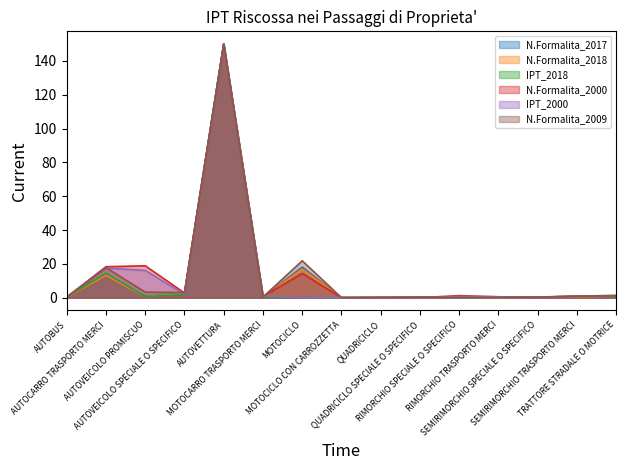

Is it true that N.Formalita_2018 equals 20.4 at AUTOCARRO TRASPORTO MERCI?

False